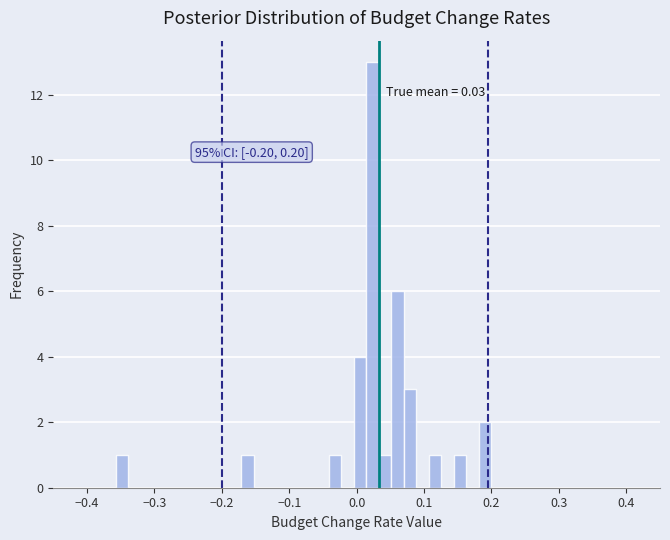

Read against the x-axis, roughly where is the centre of the tallest bar?

0.02